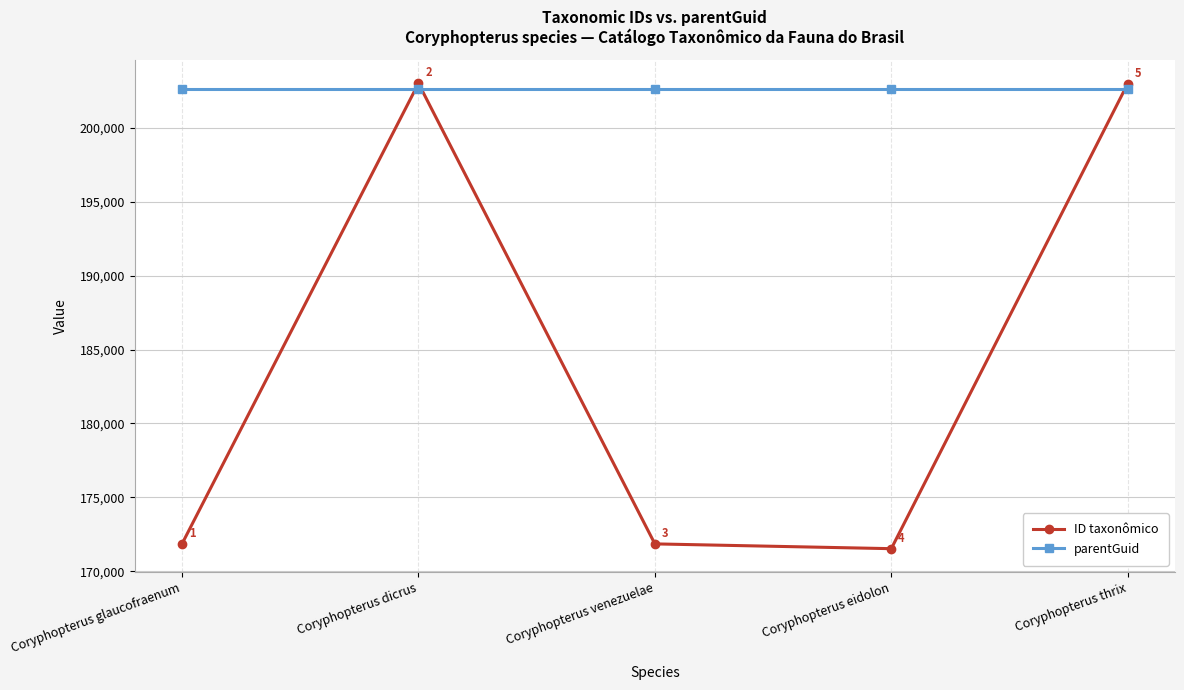

What are all the series names shown in the legend?

ID taxonômico, parentGuid